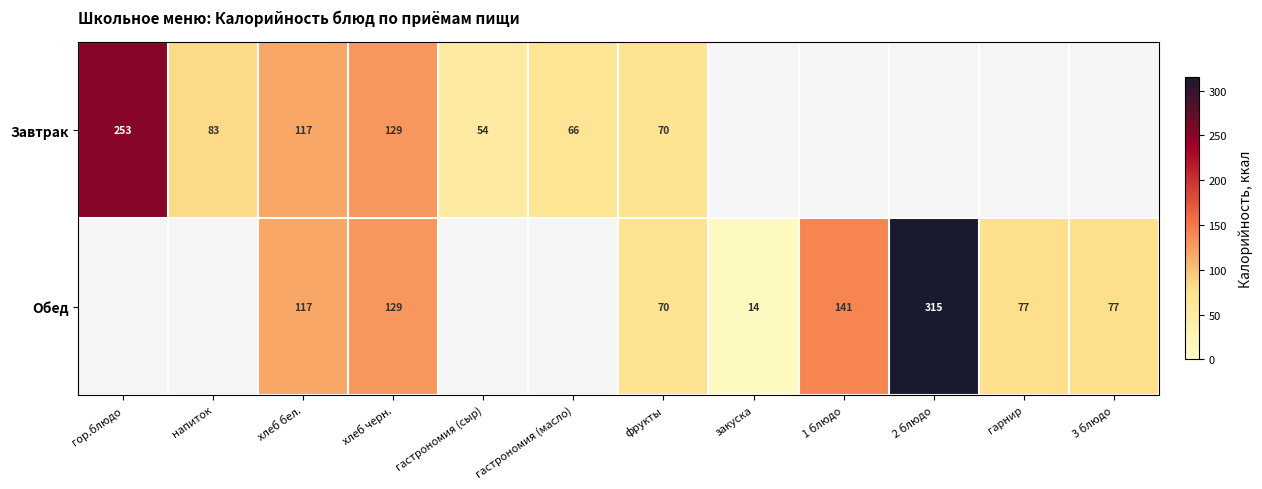

The value of Завтрак at хлеб черн. is 129.0. True or false?

True